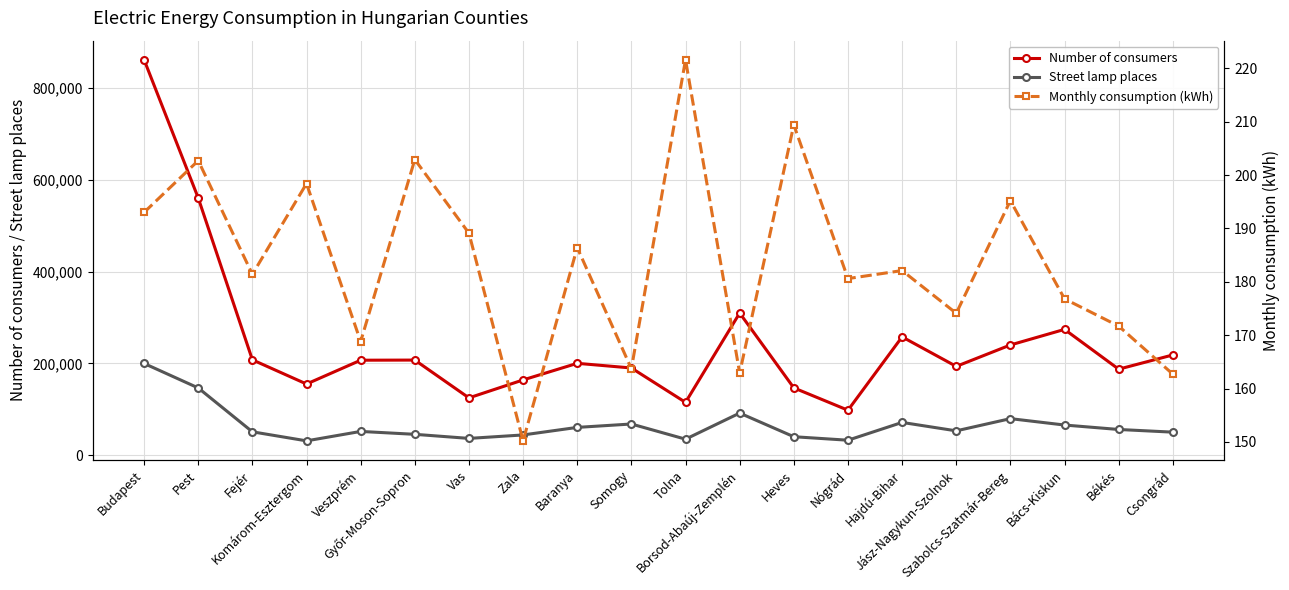

True or false: Street lamp places has a value of 65867.0 at Bács-Kiskun.

True